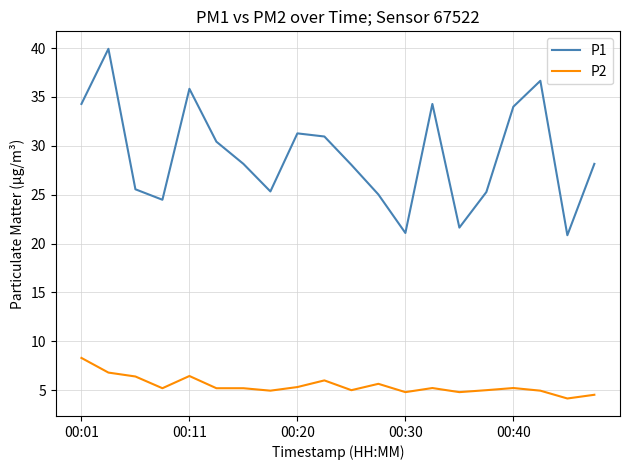

True or false: P2 and P1 intersect in this chart.

False